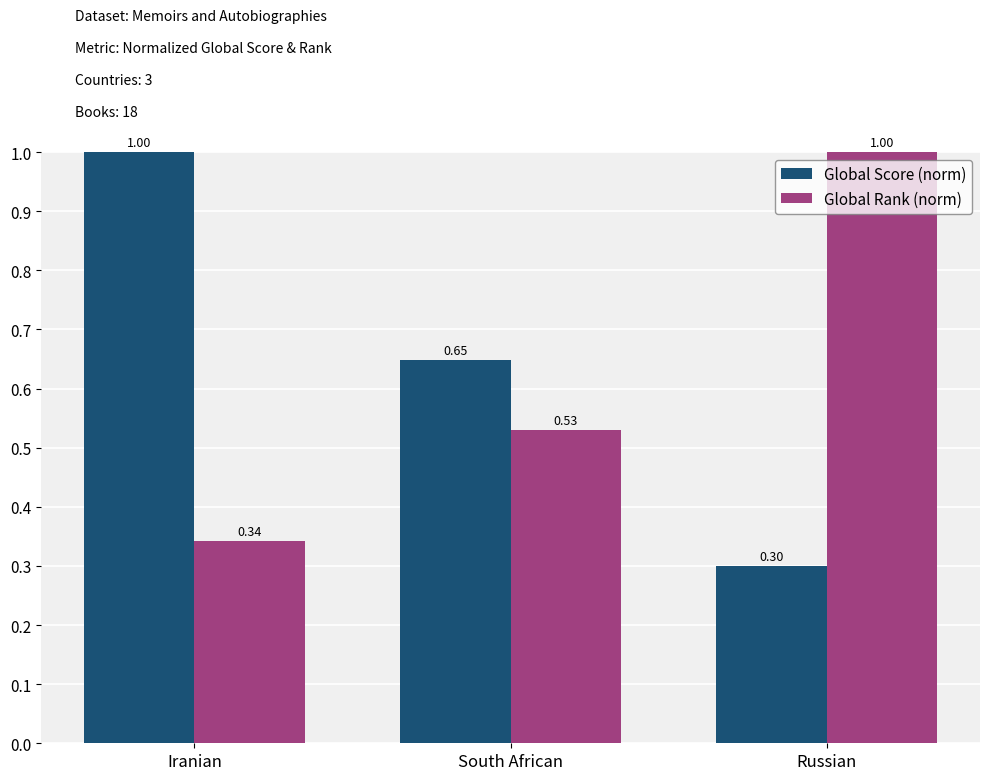

Read the Global Score (norm) value at Russian.

0.3